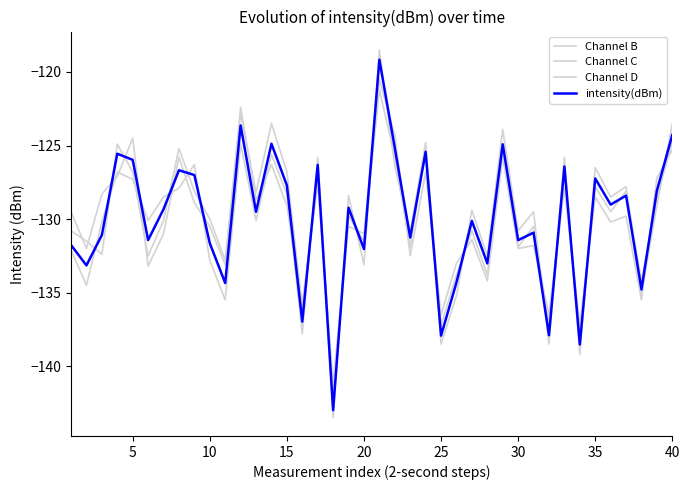

Does the chart display data point markers on the line(s)?

No